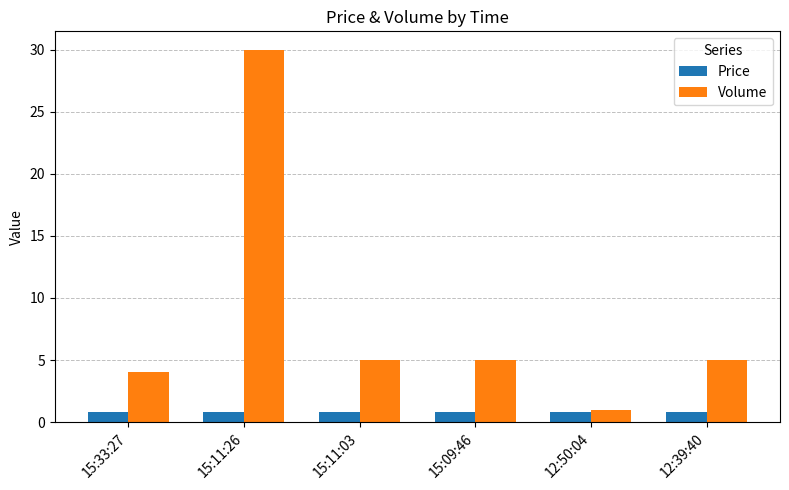

Which series has the largest total across all categories?

Volume